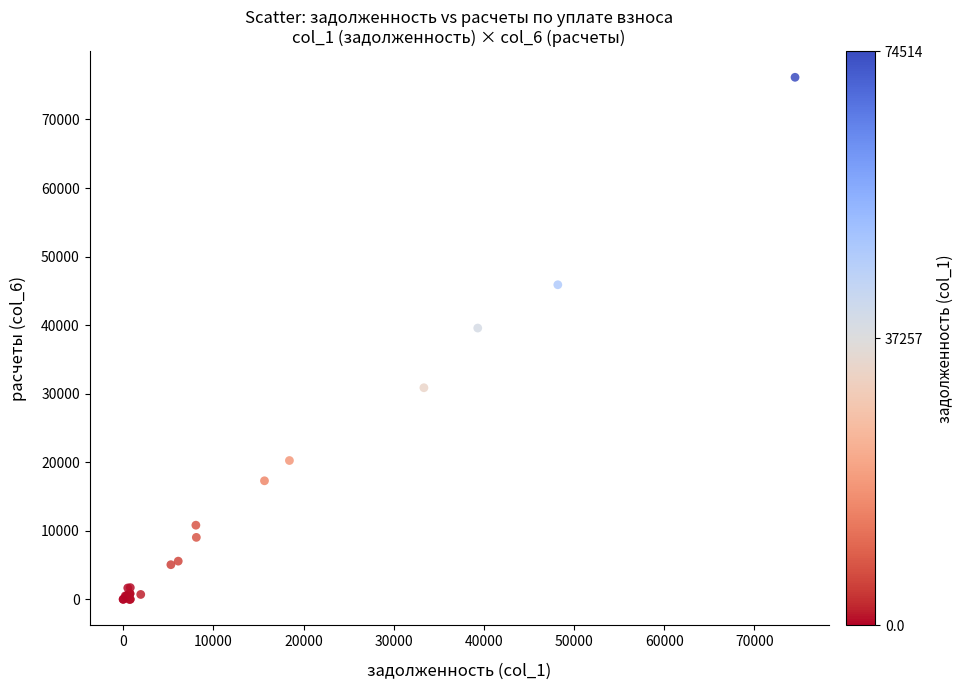

What Y value in the scatter plot is closest to 38076?

39570.2